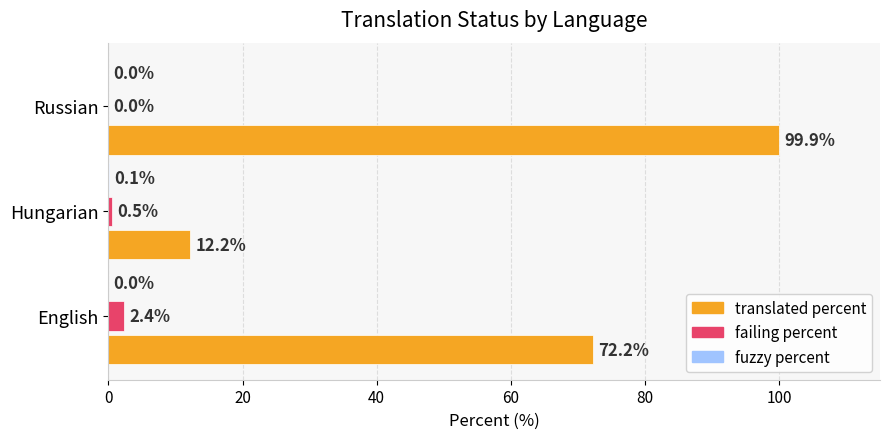

What is the total value across all series at Russian?

99.9